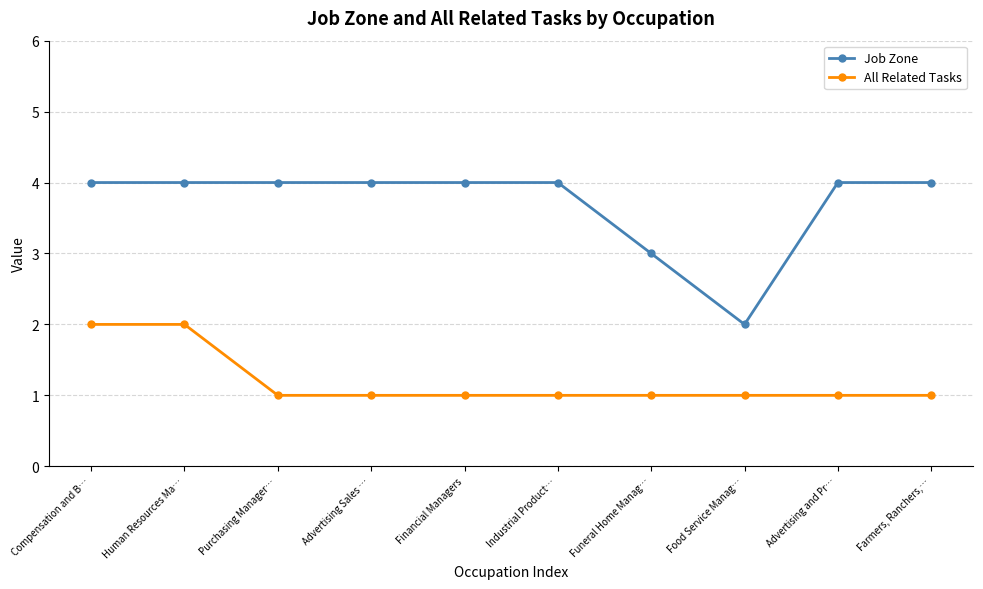

Which series has the widest spread of values?

Job Zone